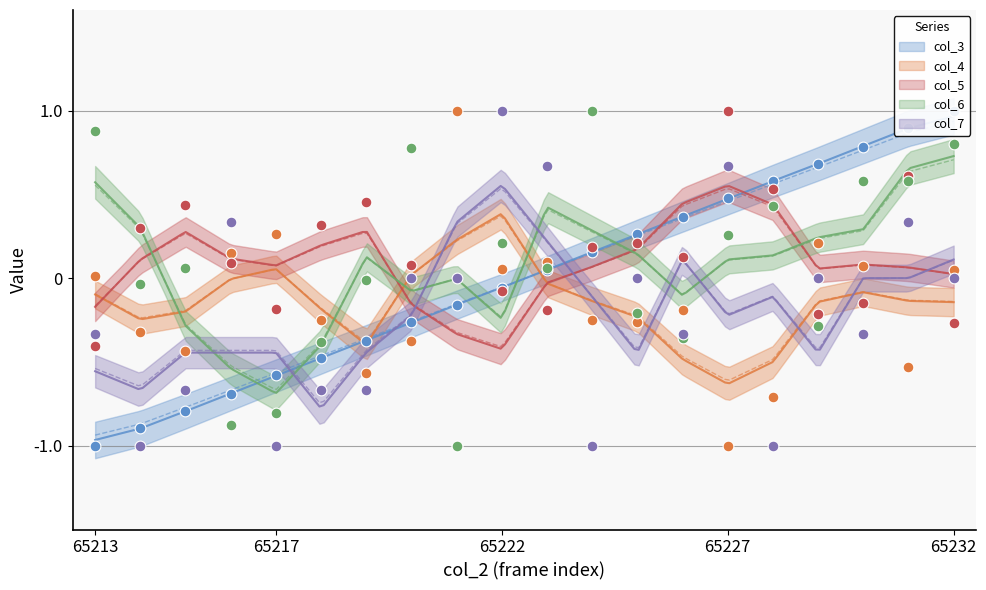

Which series has the largest total across all categories?

col_5